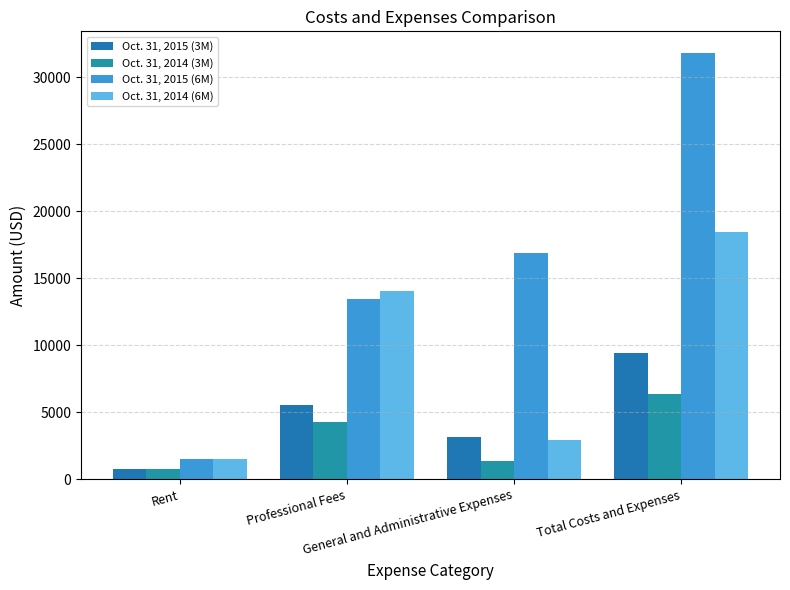

What is the total value across all series at Rent?

4500